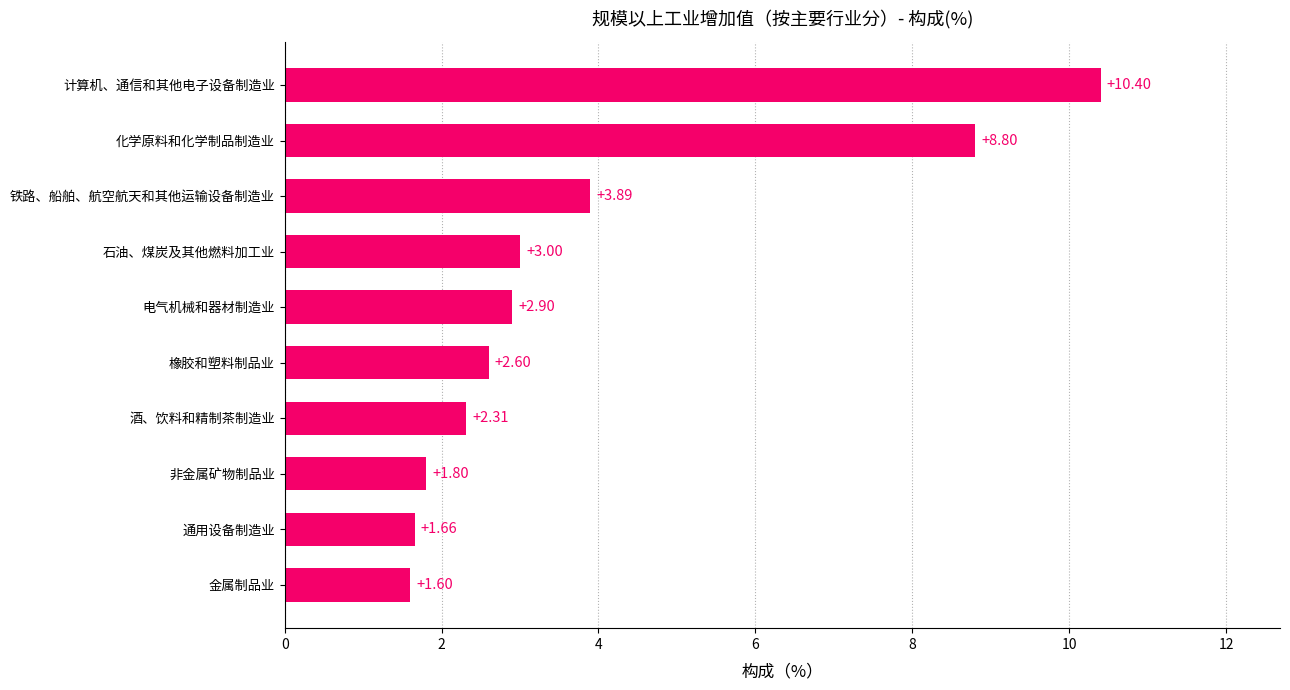

How many data points does each series have?

10